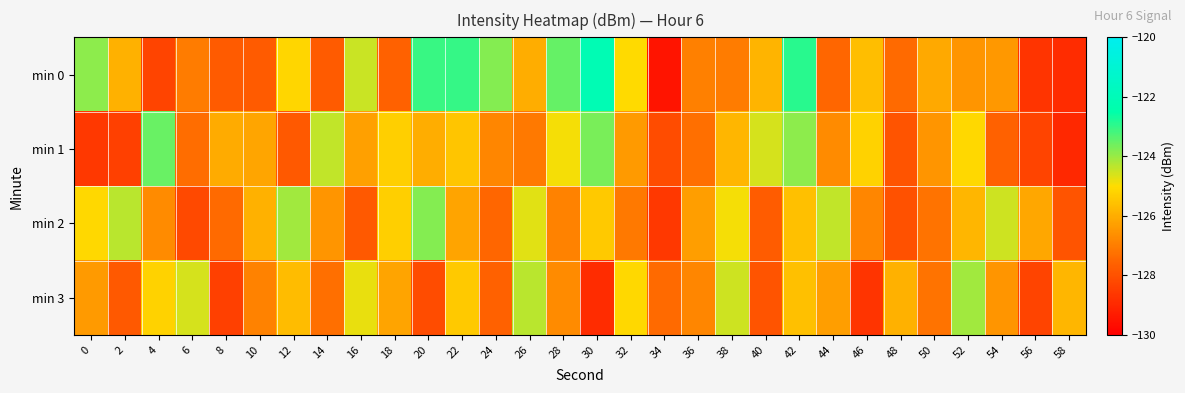

Rank the series at 8 from highest to lowest value.

min 1, min 2, min 0, min 3